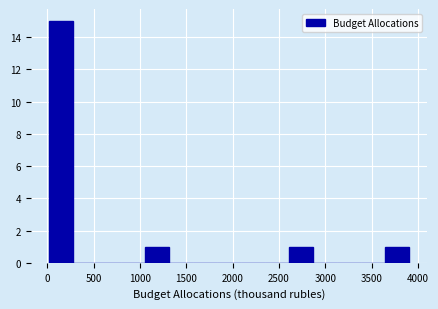

How tall is the bar that spans 2600 to 2850 on the x-axis? Neither the bar edges nor the heights are printed on the chart, so give them approximately, as read against the axes.

1